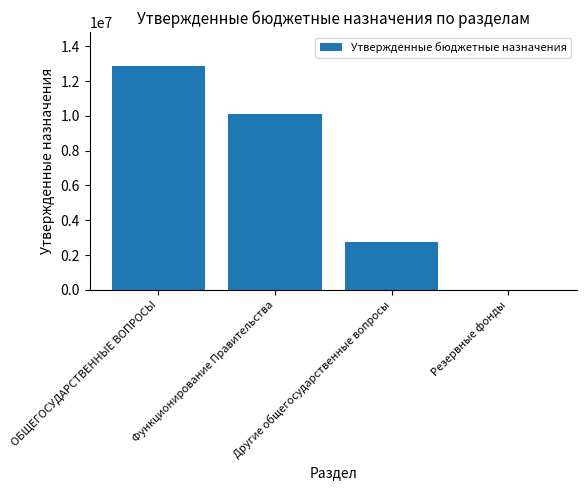

What is the sum of all values?

25771368.0